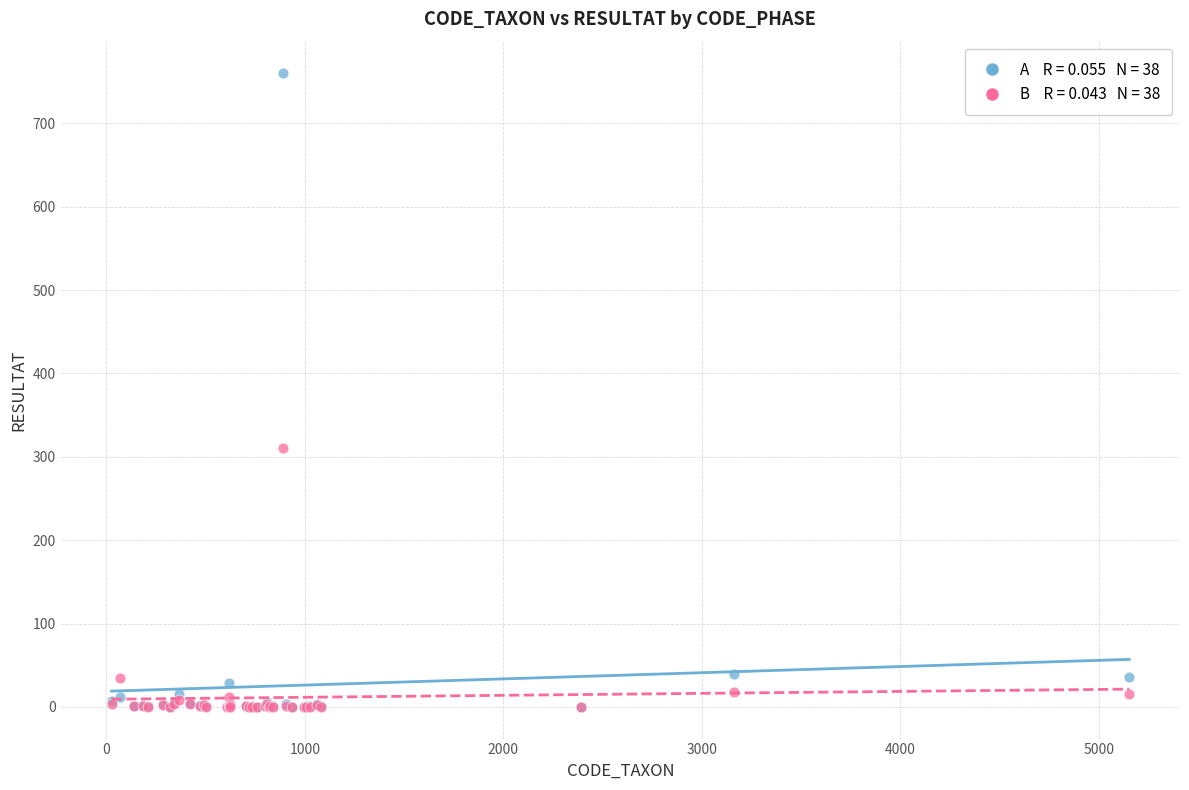

Across all series, what Y value is closest to 380?

310